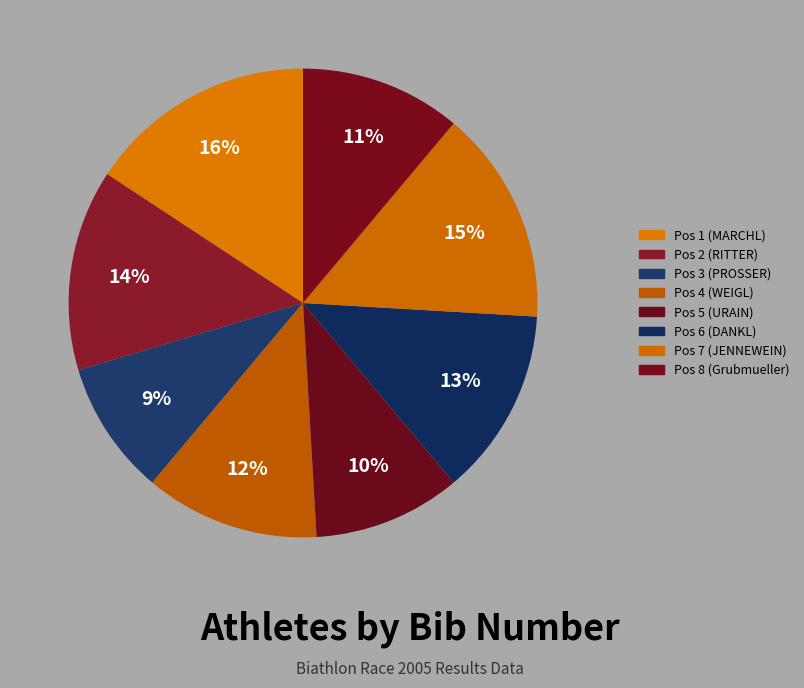

What is the change in value from Pos 1 (MARCHL) to Pos 8 (Grubmueller)?

-5